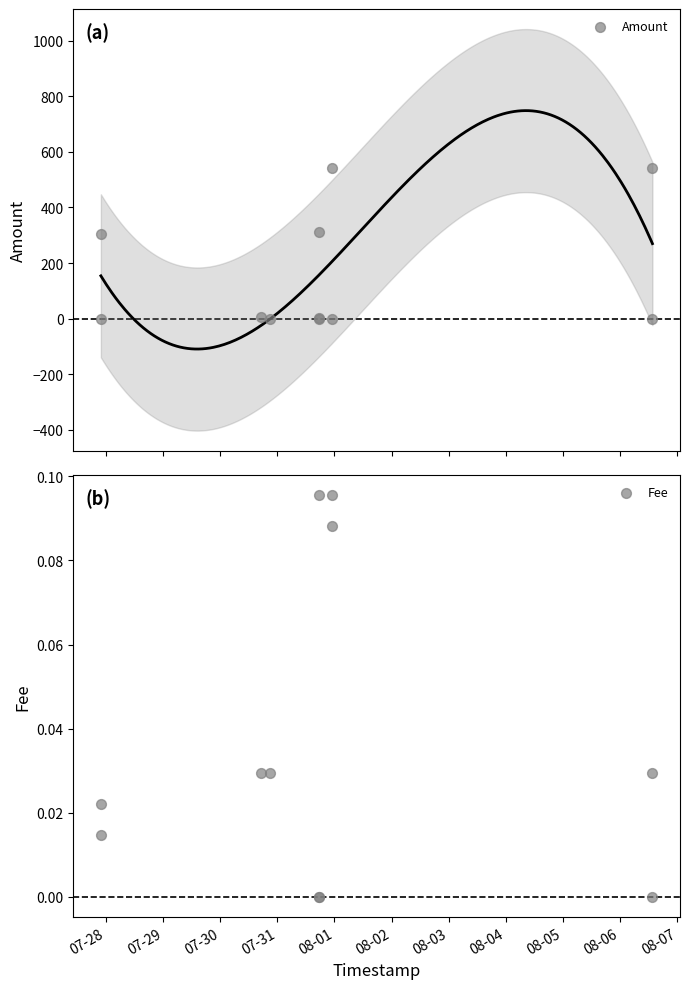

Which series reaches the minimum Y coordinate?

Amount